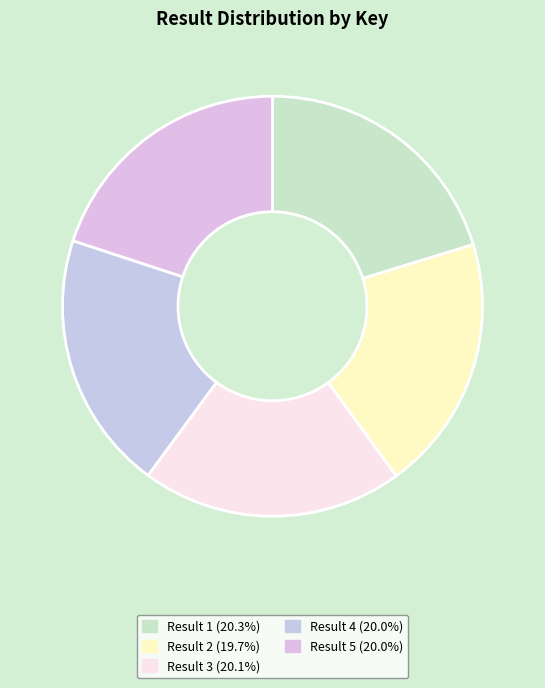

Which category has the biggest portion of the pie?

1